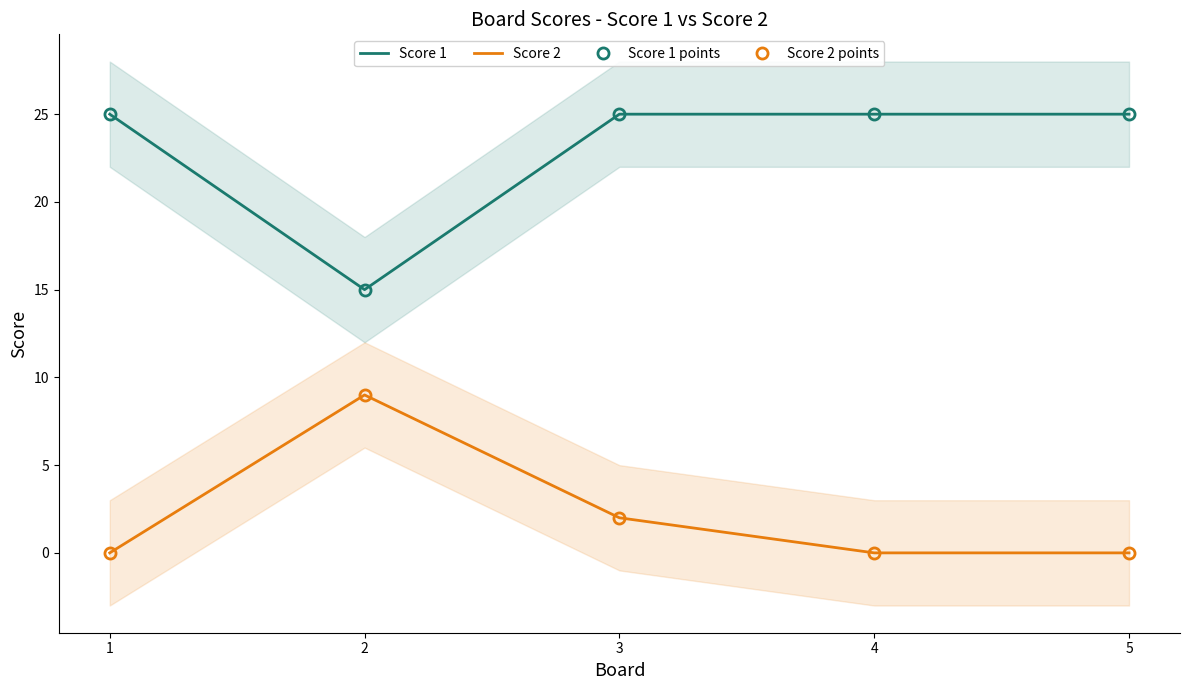

What is the total value across all series at 2?

48